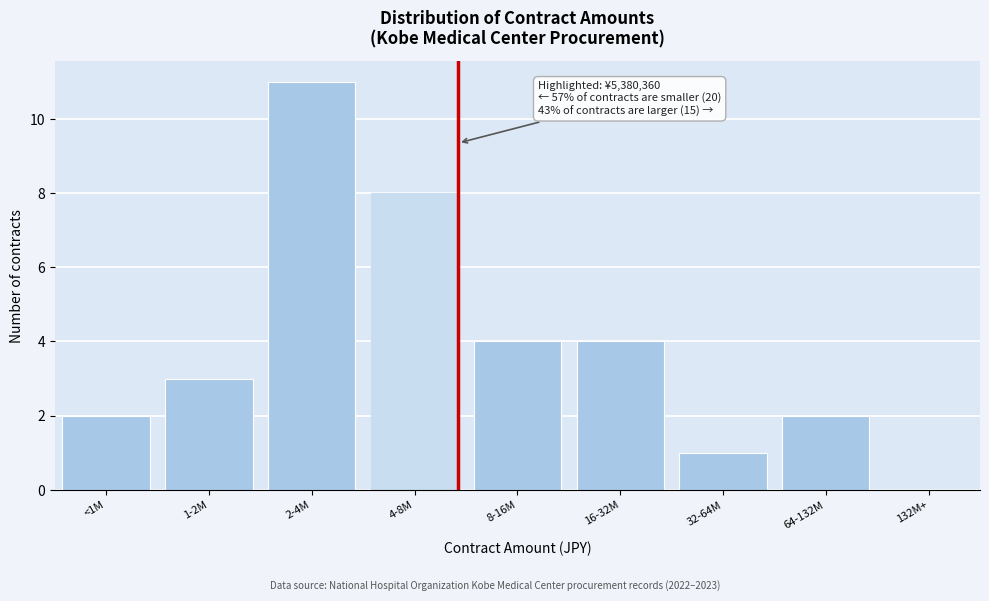

Reading left to right, extract all data points from this chart.

<1M=2	1-2M=3	2-4M=11	4-8M=8	8-16M=4	16-32M=4	32-64M=1	64-132M=2	132M+=0